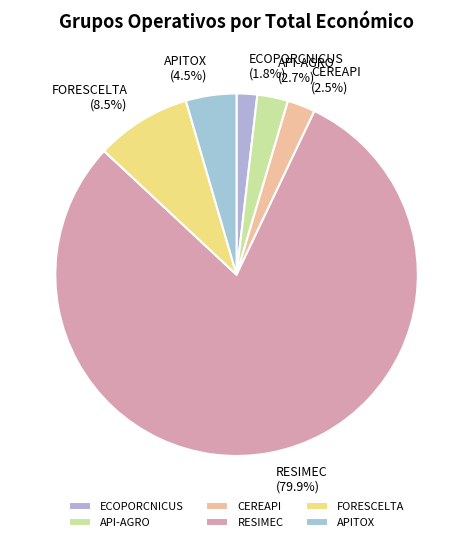

What is the largest slice in the pie chart?

RESIMEC